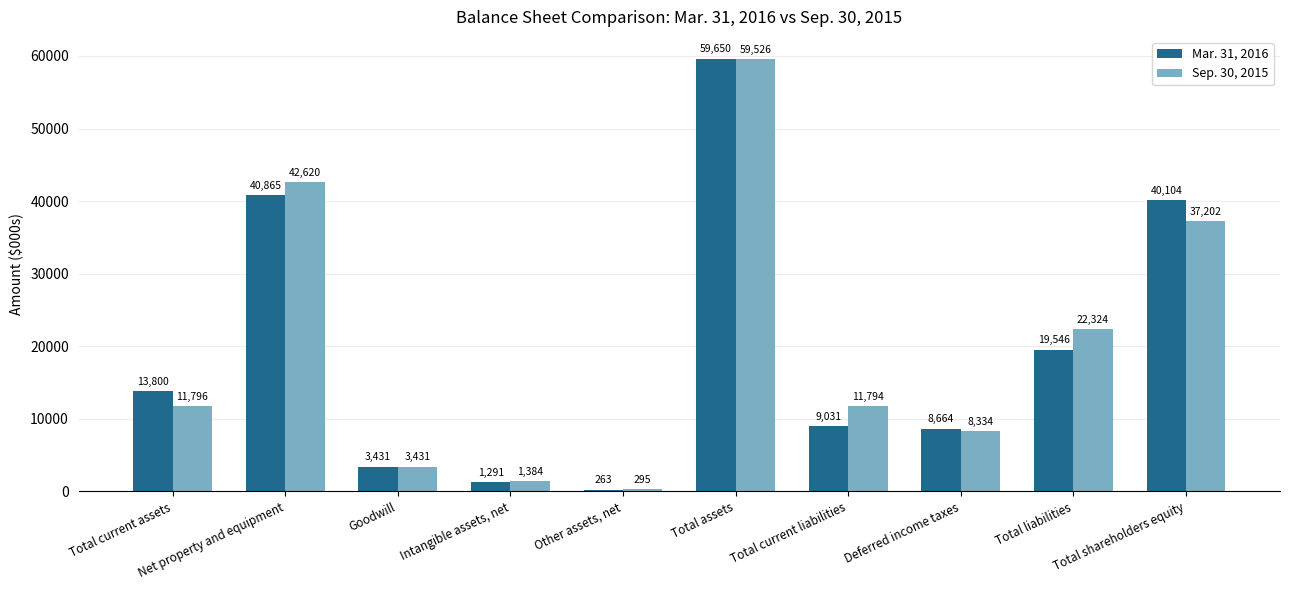

How many bars are there in total?

20